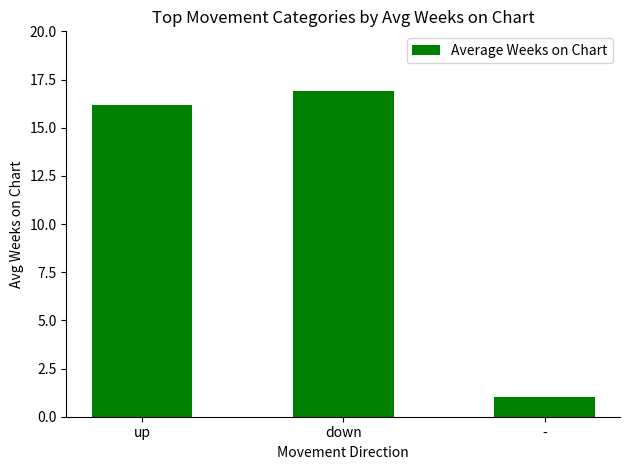

How many distinct data groups are displayed?

1